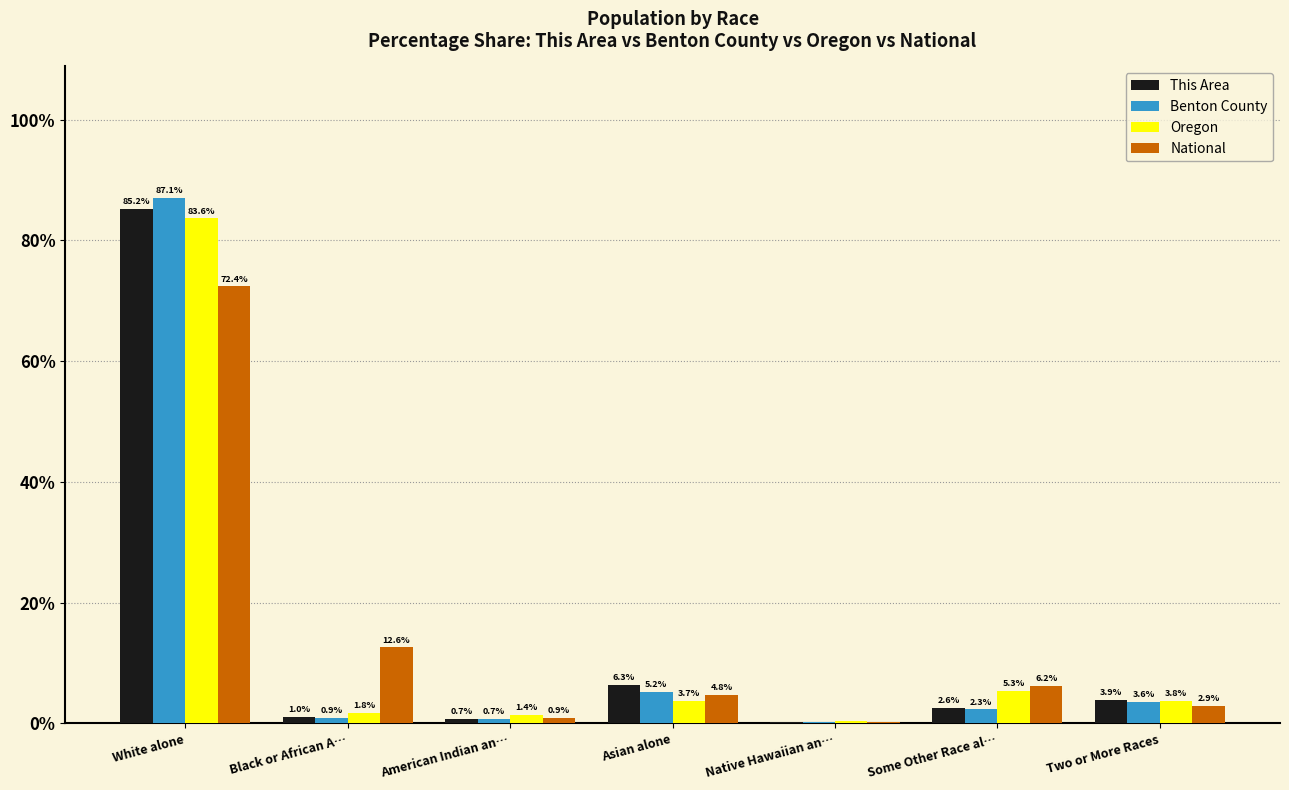

Is the value of This Area at Native Hawaiian an… greater than the value of Benton County at White alone?

No